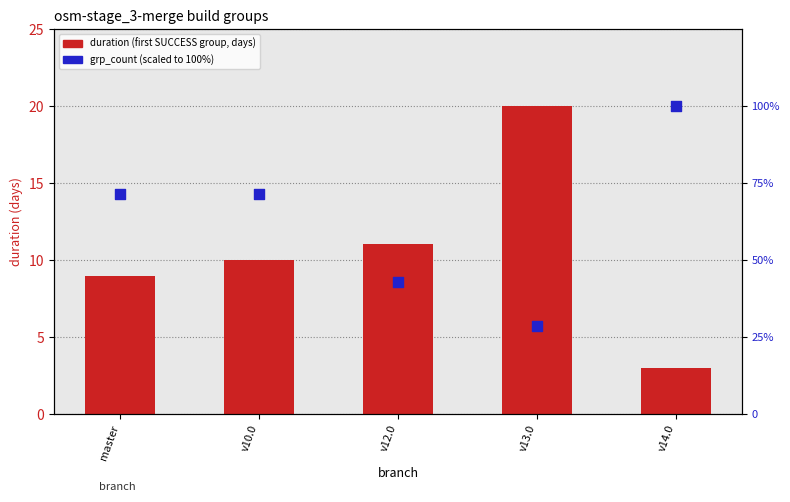

Which series reaches the minimum Y coordinate?

duration (first SUCCESS group)